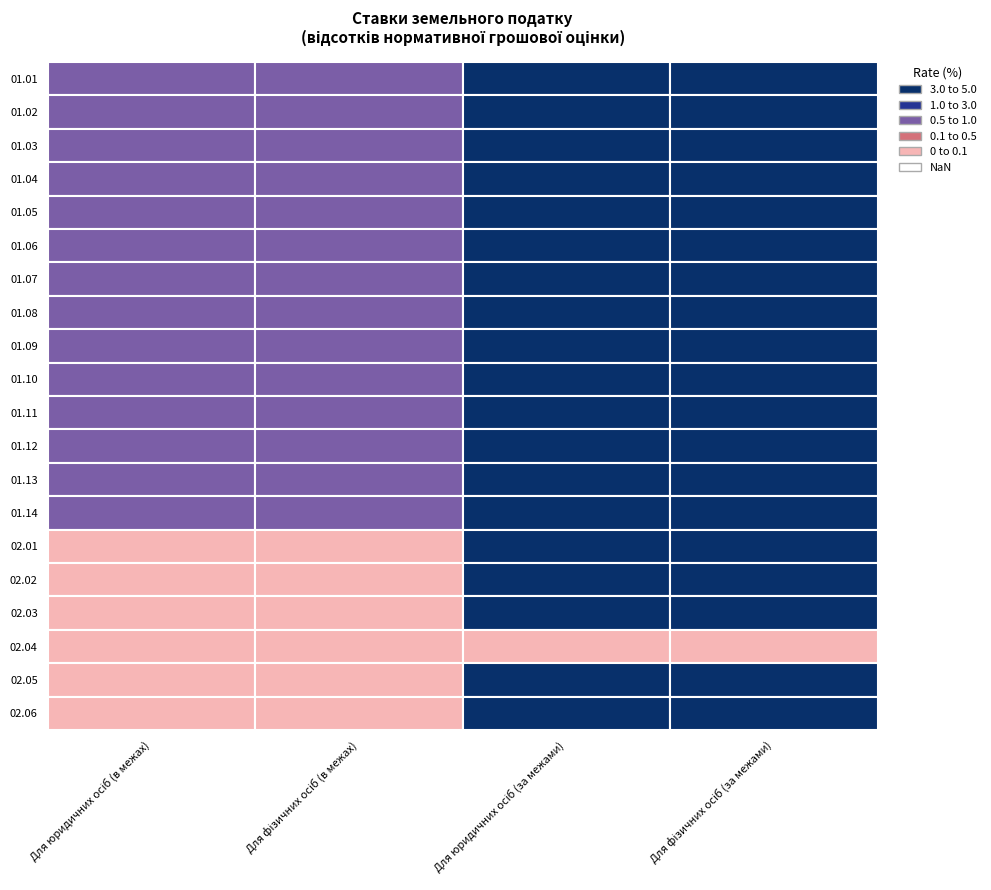

Is the value of 01.06 at Для фізичних осіб (в межах) greater than the value of 01.08 at Для фізичних осіб (за межами)?

No